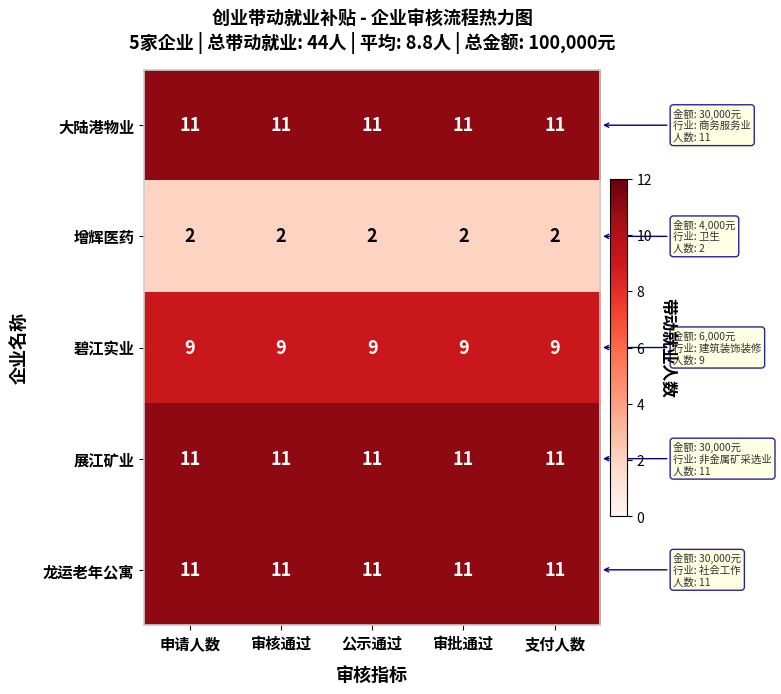

True or false: 碧江实业 has a value of 9 at 审批通过.

True